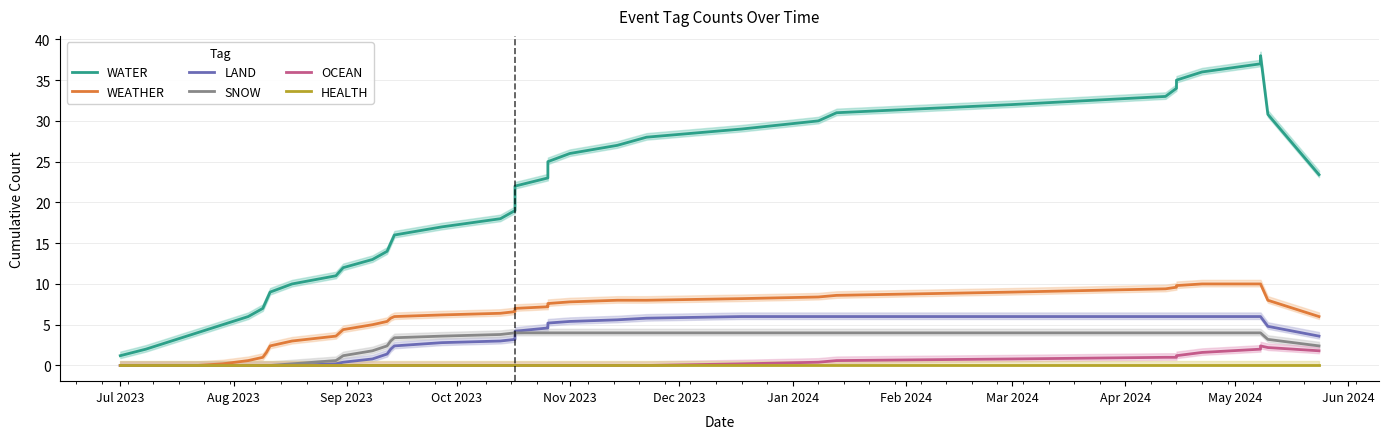

Does the chart have visible grid lines?

Yes